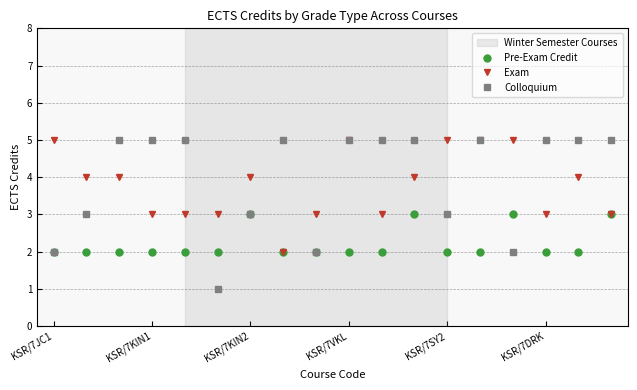

True or false: Exam has more than 0 interior local peaks.

True